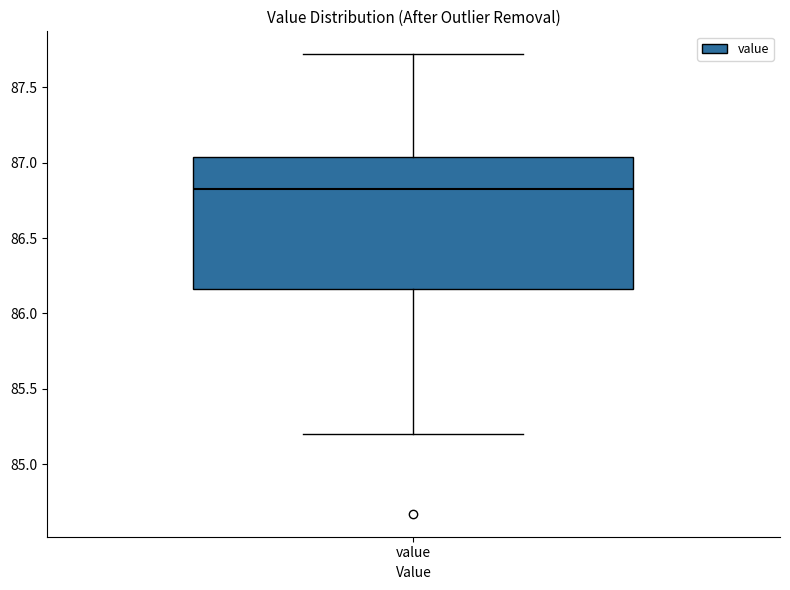

Where is the lower edge of the box for value on the y-axis? The values are not printed on the chart, so give them approximately, as read against the axis.

86.15